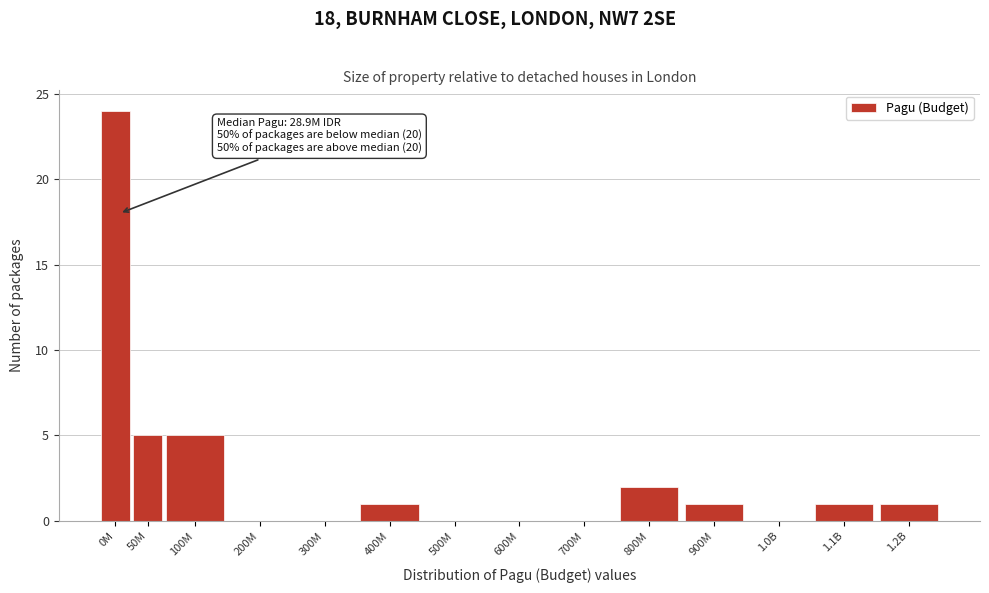

Reading left to right, transcribe all the data shown in this chart.

0M=24	50M=5	100M=5	200M=0	300M=0	400M=1	500M=0	600M=0	700M=0	800M=2	900M=1	1.0B=0	1.1B=1	1.2B=1